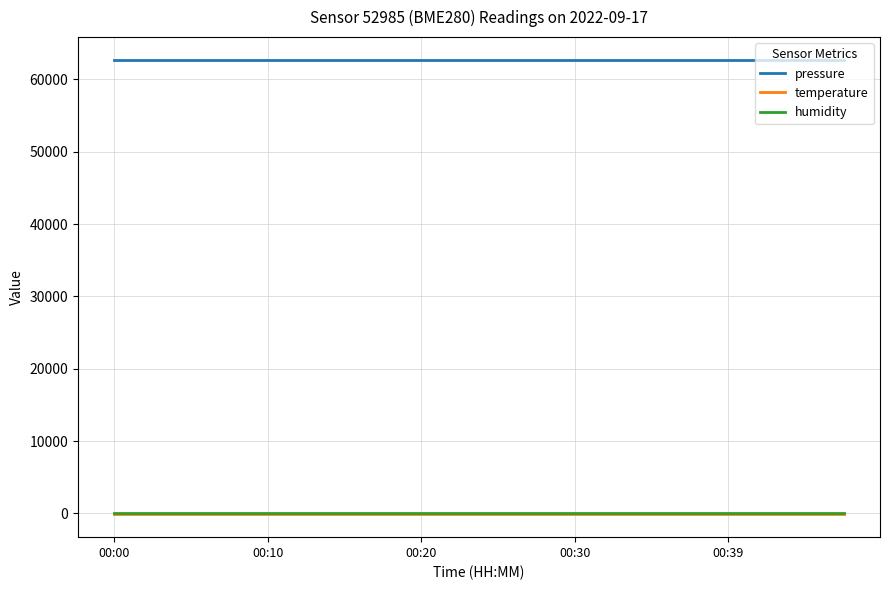

True or false: pressure and humidity cross at least once.

False